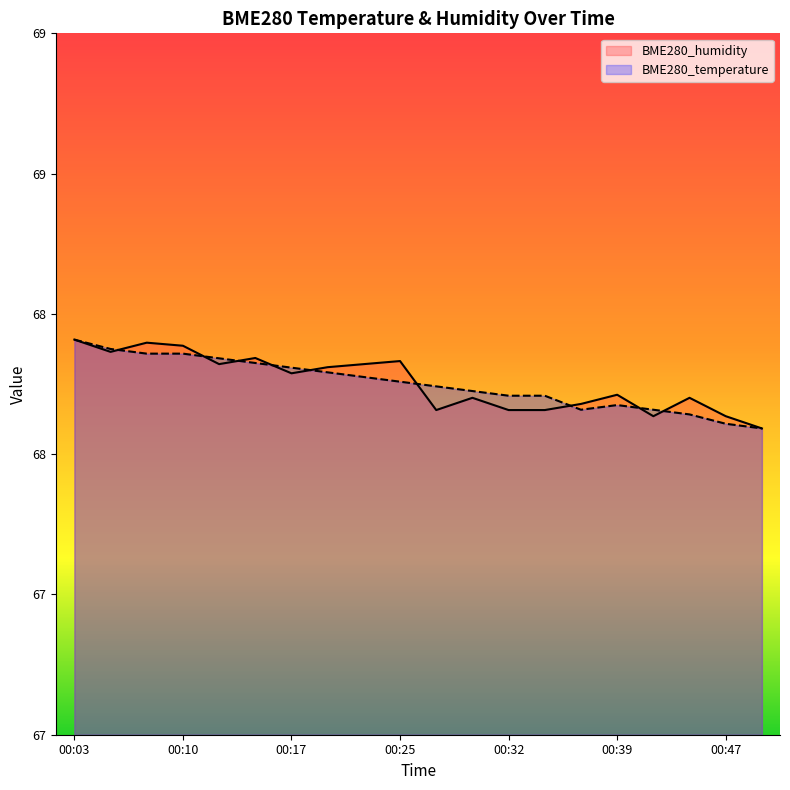

At which label is BME280_temperature closest to 67?

00:49